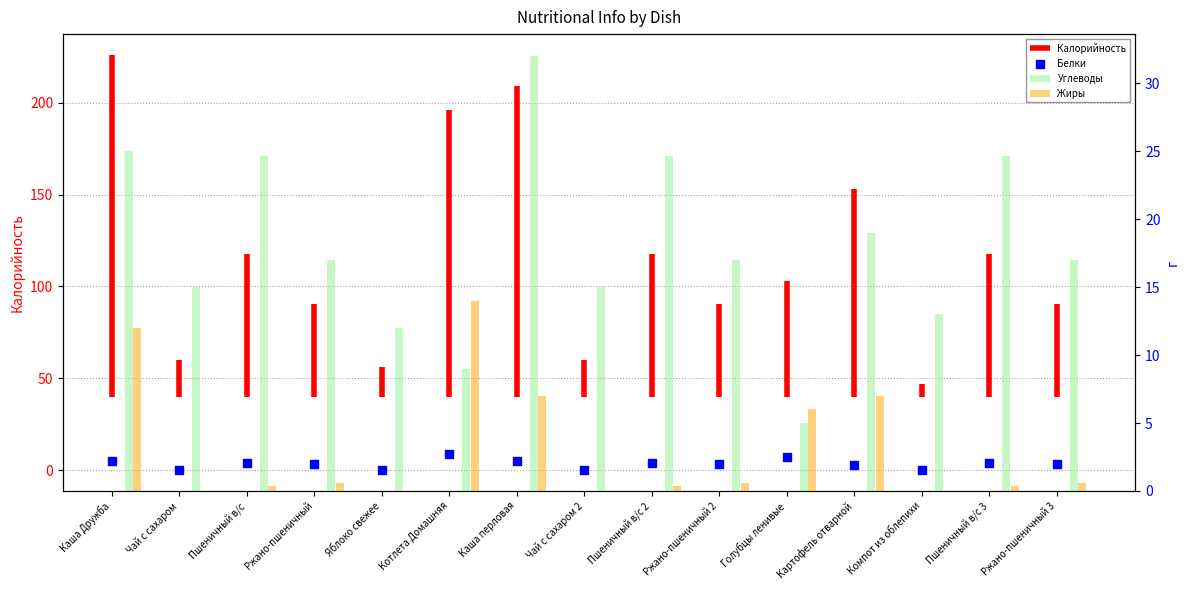

Which series contains the lowest Y value?

Белки